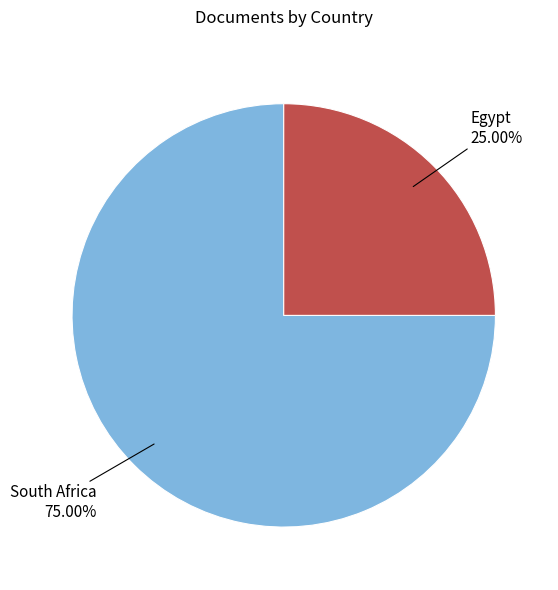

Is it true that South Africa is 89% of the pie?

False